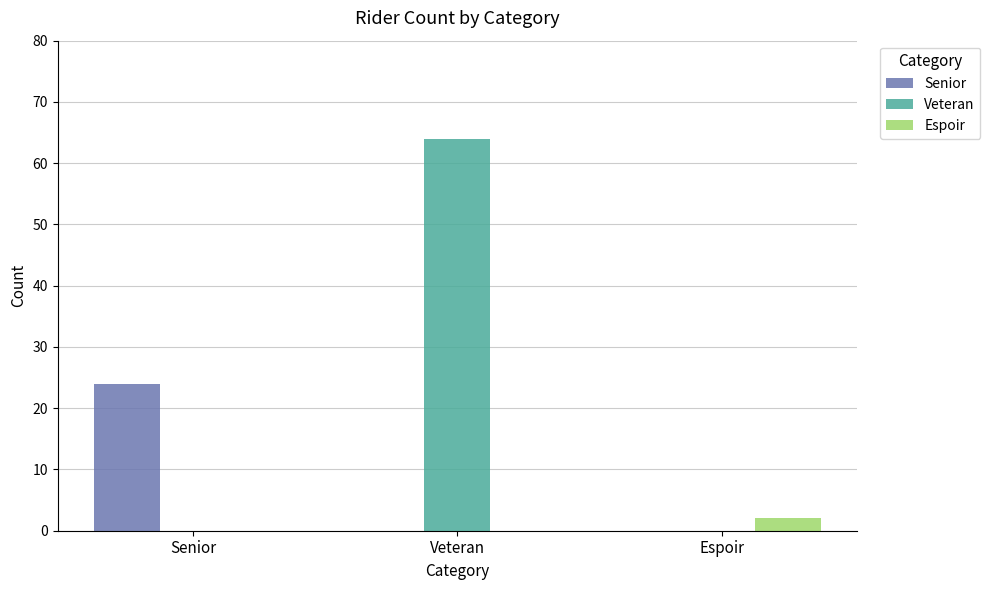

Which series has the widest spread of values?

Veteran